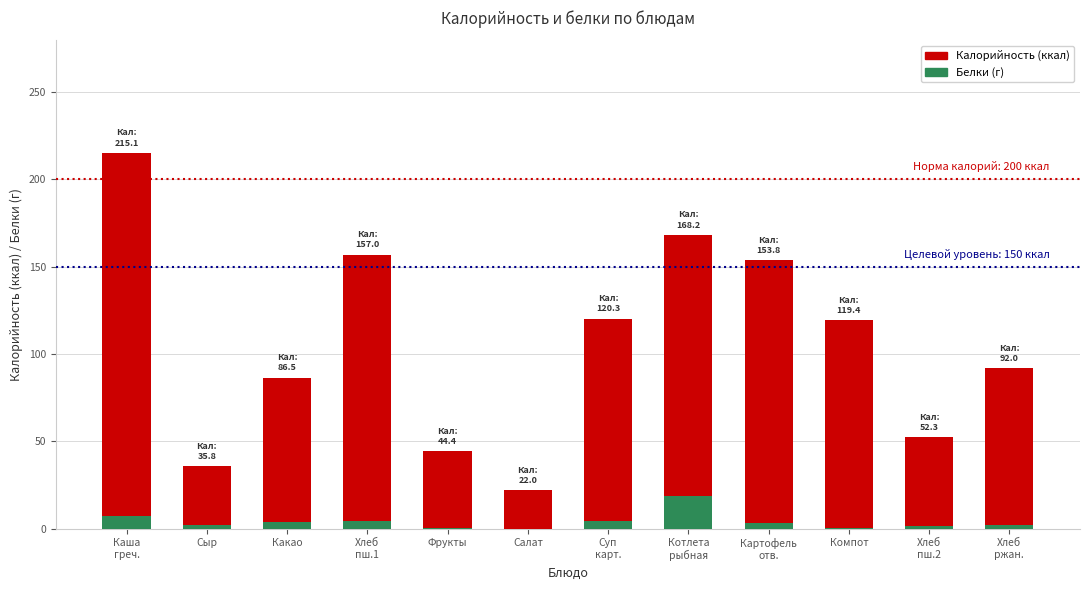

What is the maximum value for Белки (г)?

18.6